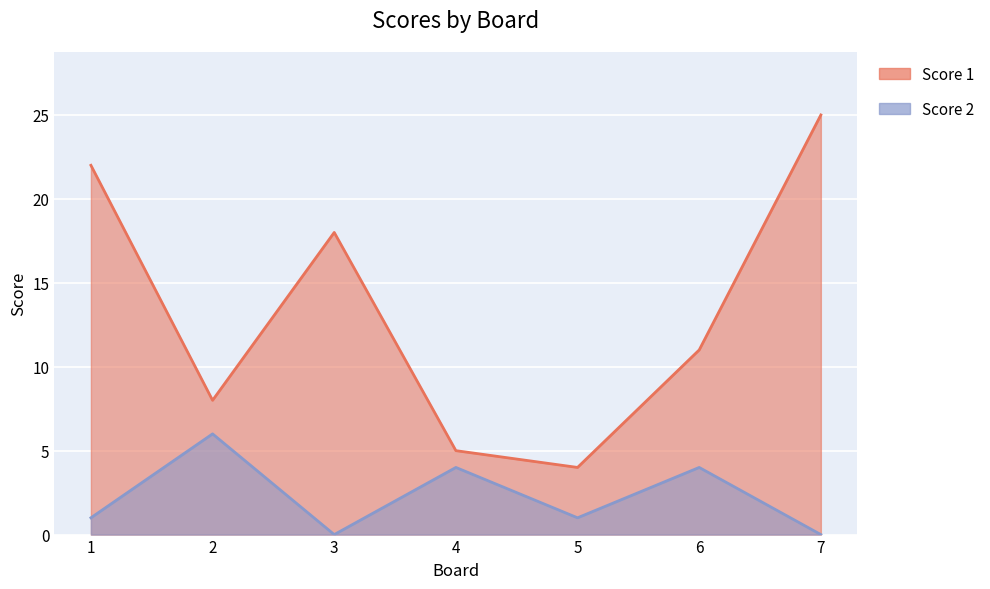

What are all the series names shown in the legend?

Score 1, Score 2